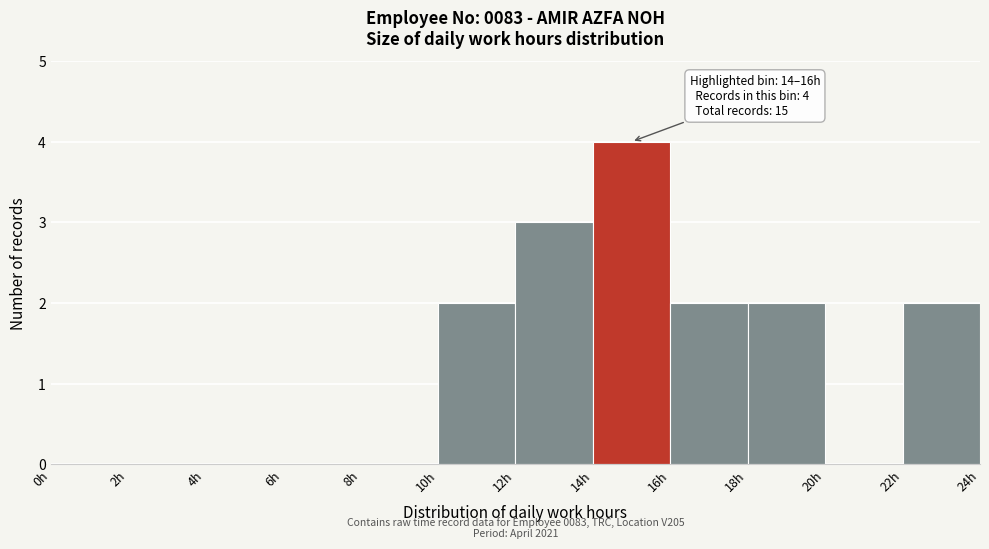

Over which range of the x-axis is the bar tallest?

14 to 16